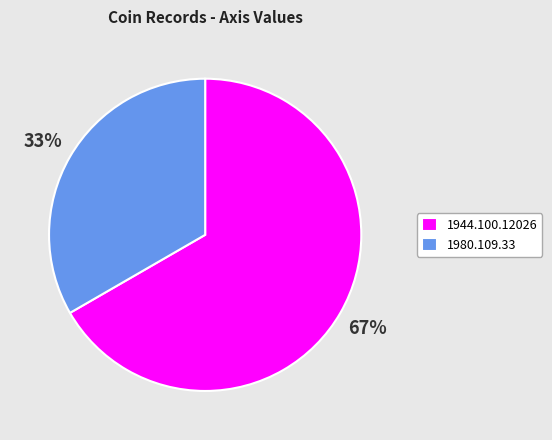

How many segments does this pie chart have?

2